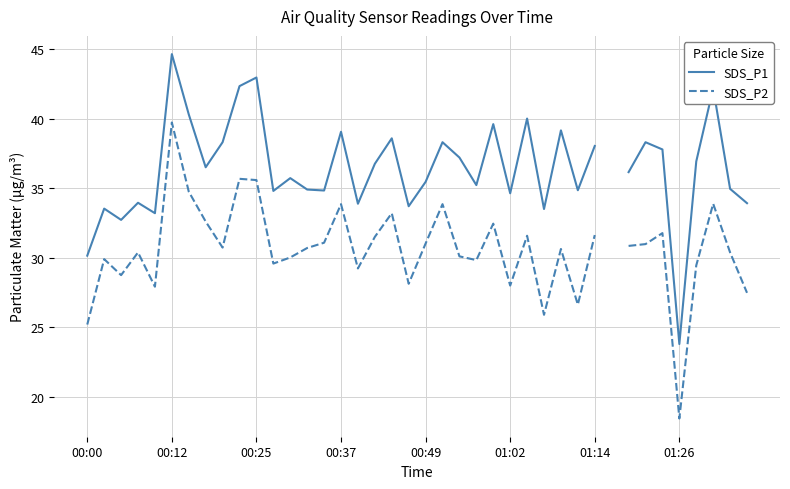

Is it true that SDS_P2 equals 11.4 at 00:12?

False